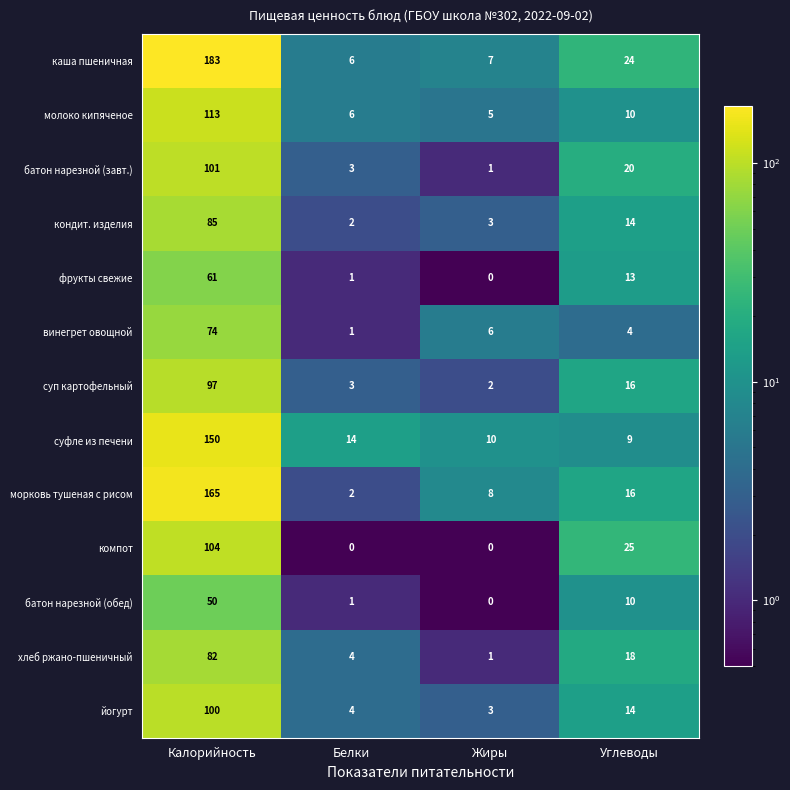

True or false: каша пшеничная has a value of 7 at Жиры.

True